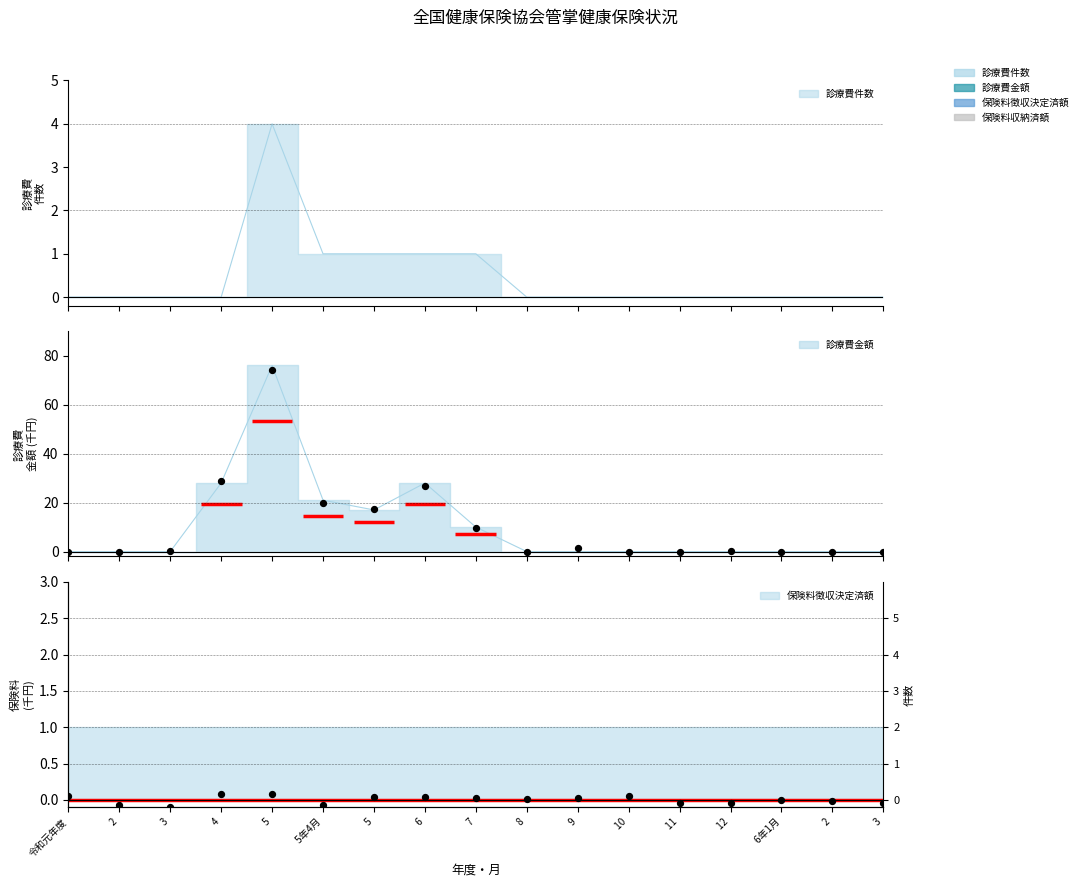

At how many categories does at least one series exceed 72?

1